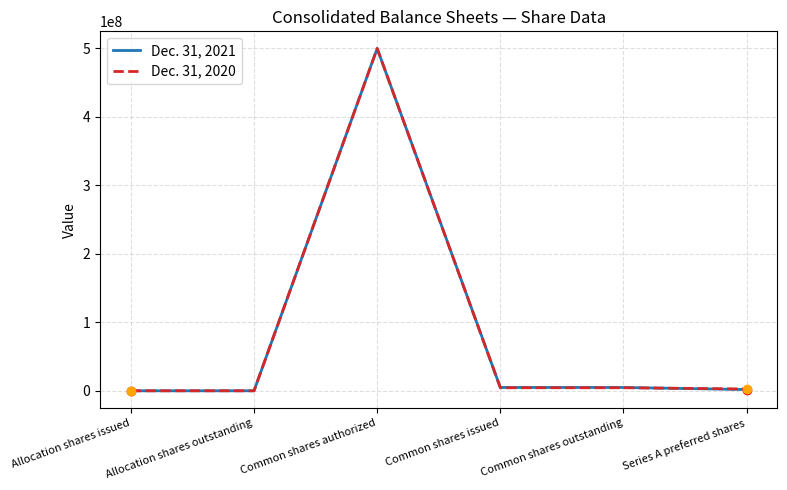

What are all the series names shown in the legend?

Dec. 31, 2021, Dec. 31, 2020